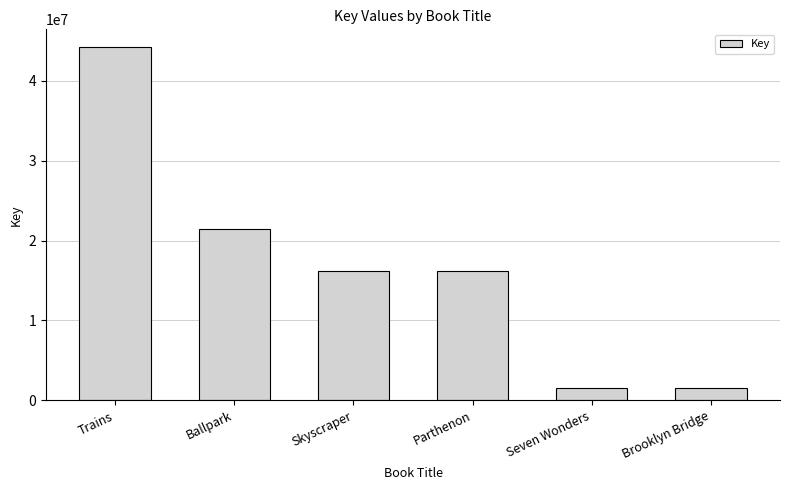

Is it true that the value at Parthenon is 16166238?

True